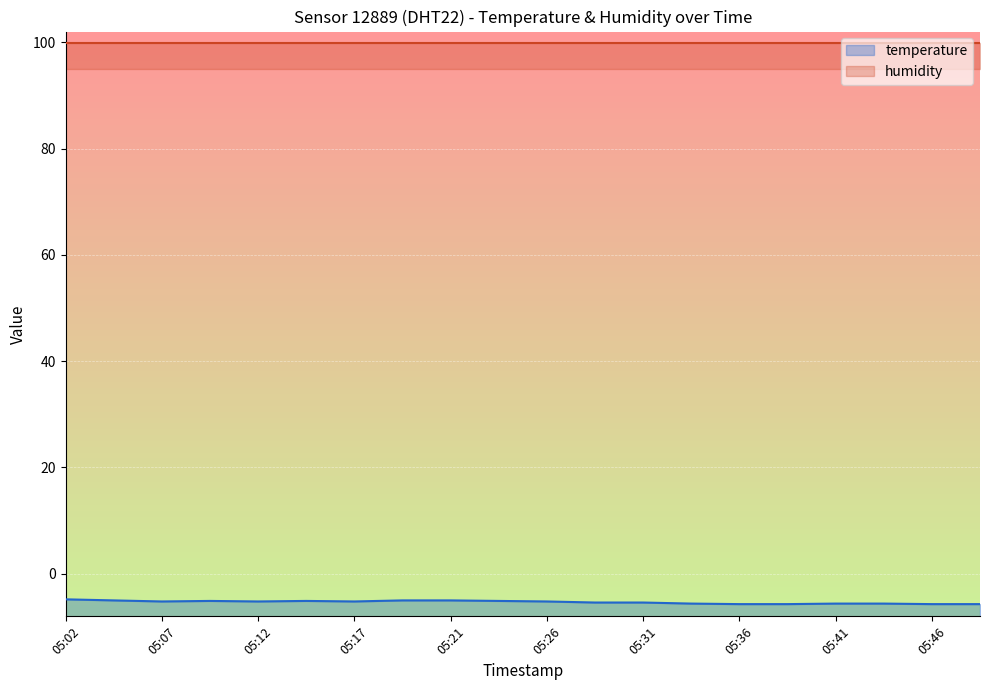

What is the difference between the maximum and minimum values?

0.9